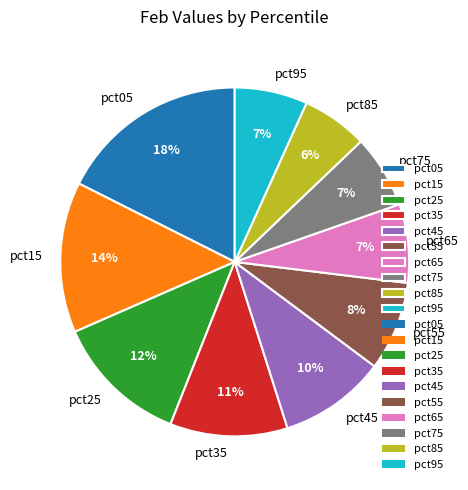

Which category has the biggest portion of the pie?

pct05